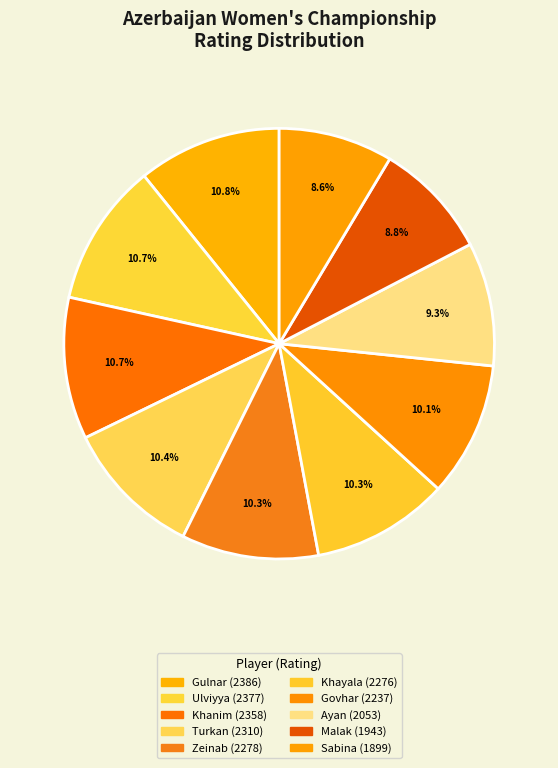

Which slice is the largest?

Mammadova Gulnar